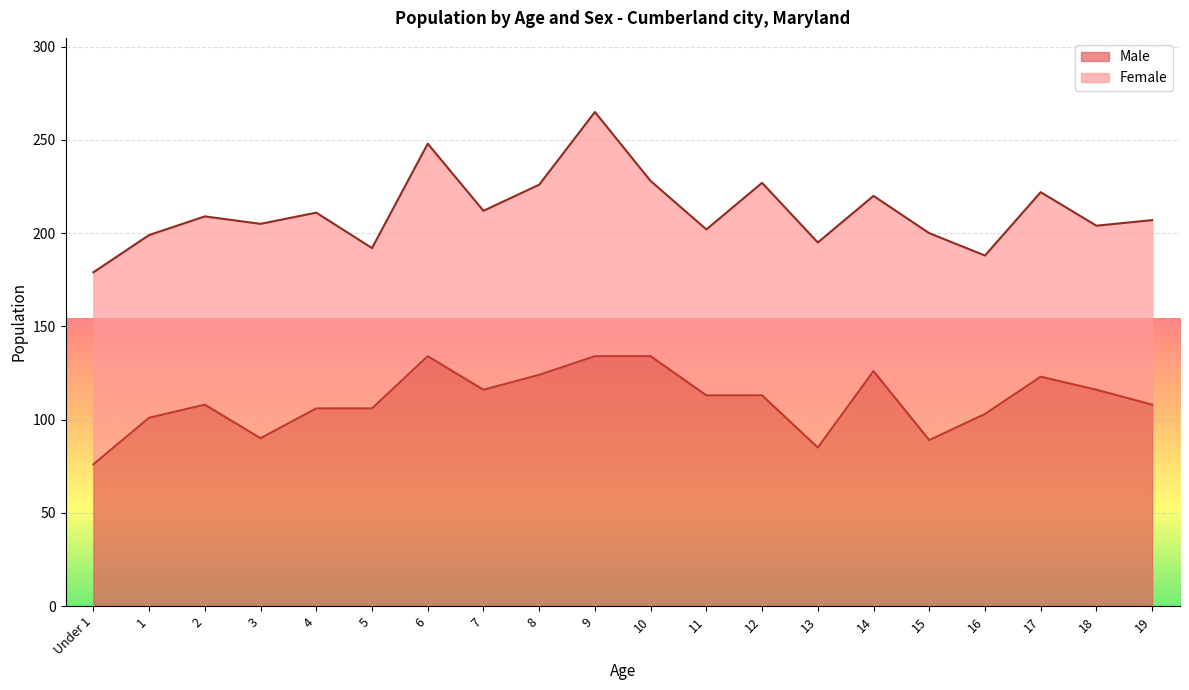

How many lines are shown in the chart?

2